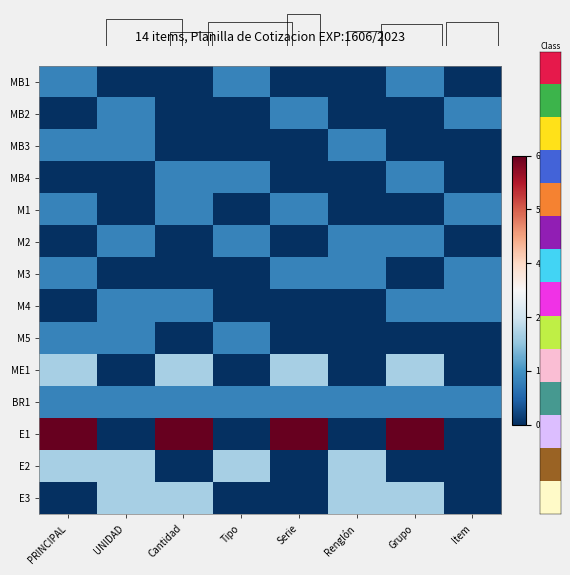

At how many categories does at least one series exceed 0?

8